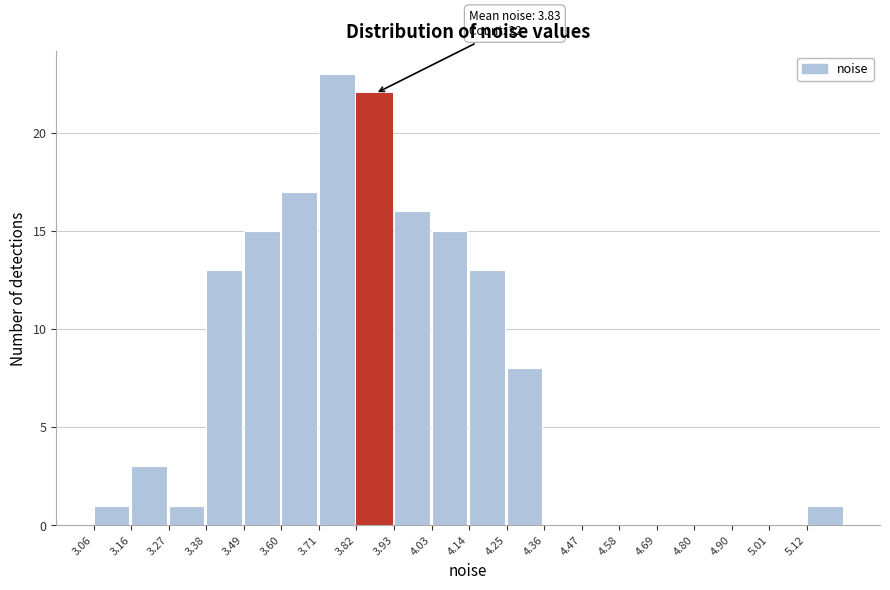

Over which range of the x-axis is the bar tallest?

3.70 to 3.82